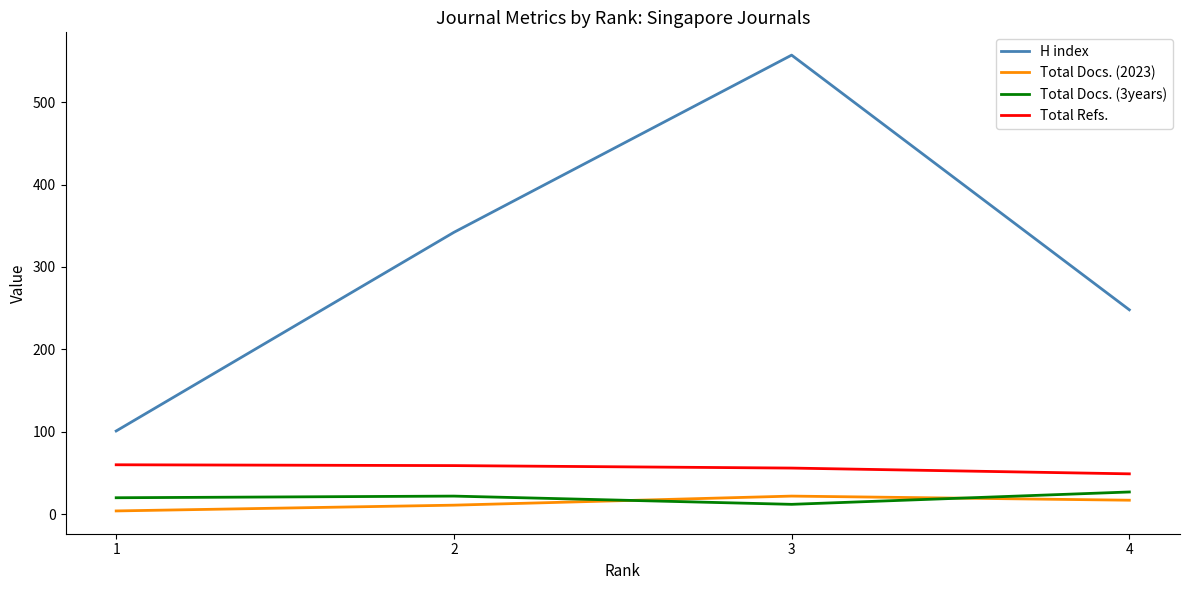

Is the value of Total Refs. at 1 greater than the value of Total Docs. (2023) at 3?

Yes